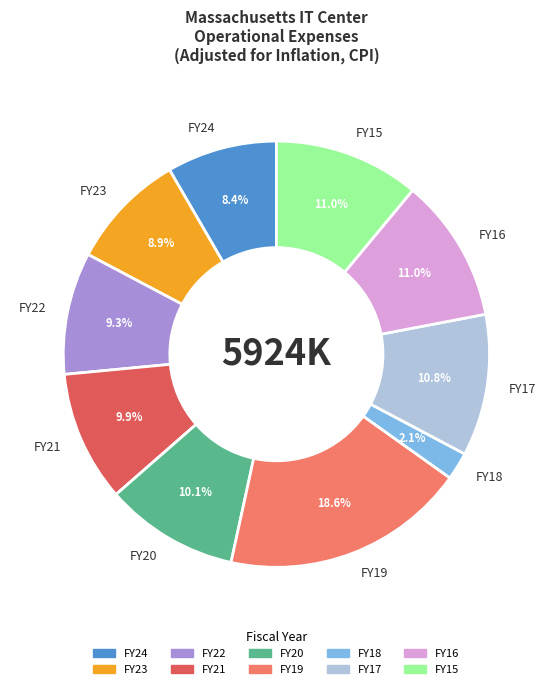

Is there a majority slice in this chart?

No